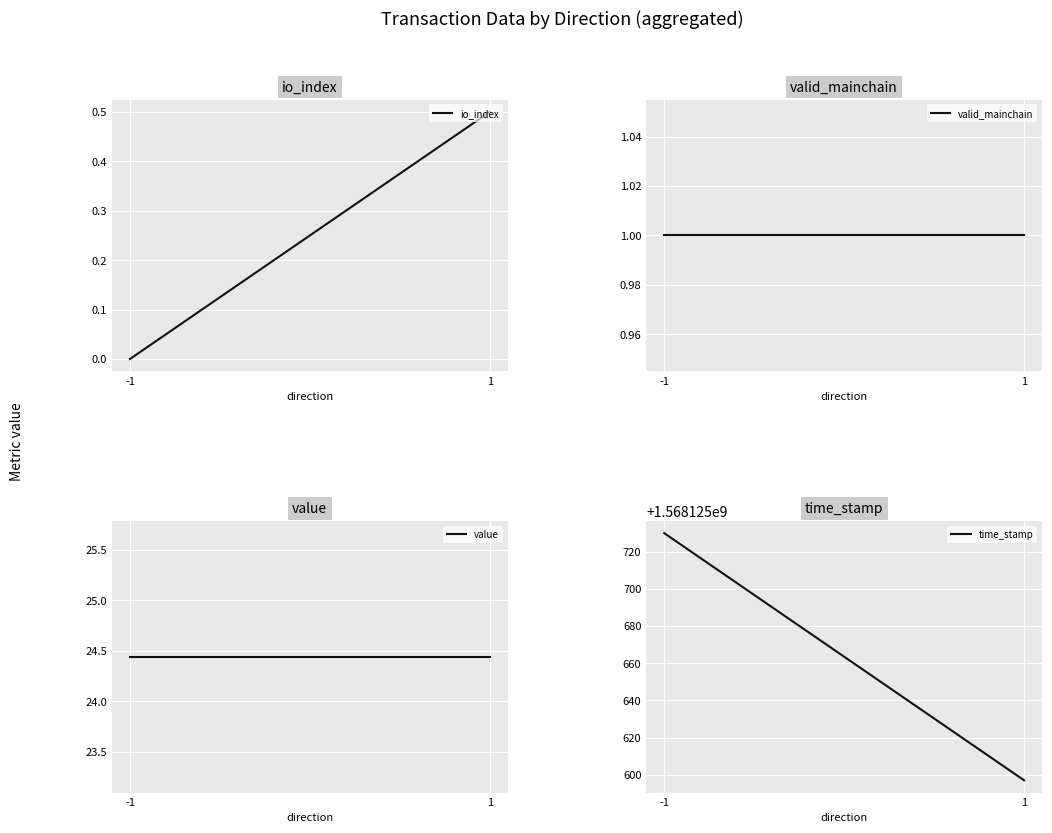

Which series has the widest spread of values?

time_stamp